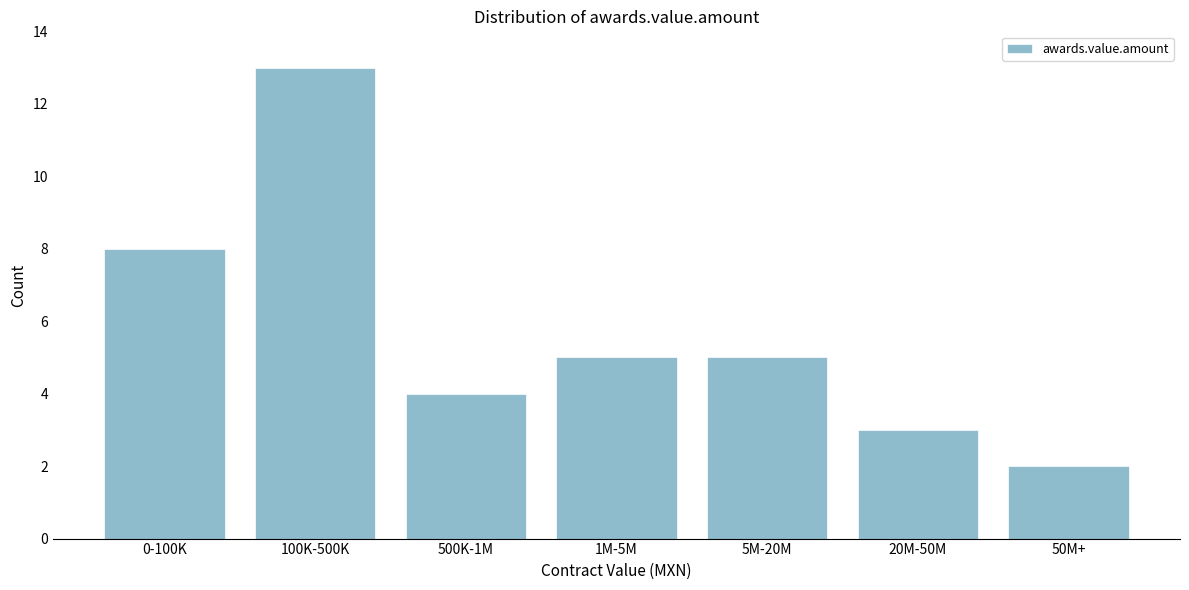

Reading left to right, list all the values displayed in this chart.

8	13	4	5	5	3	2